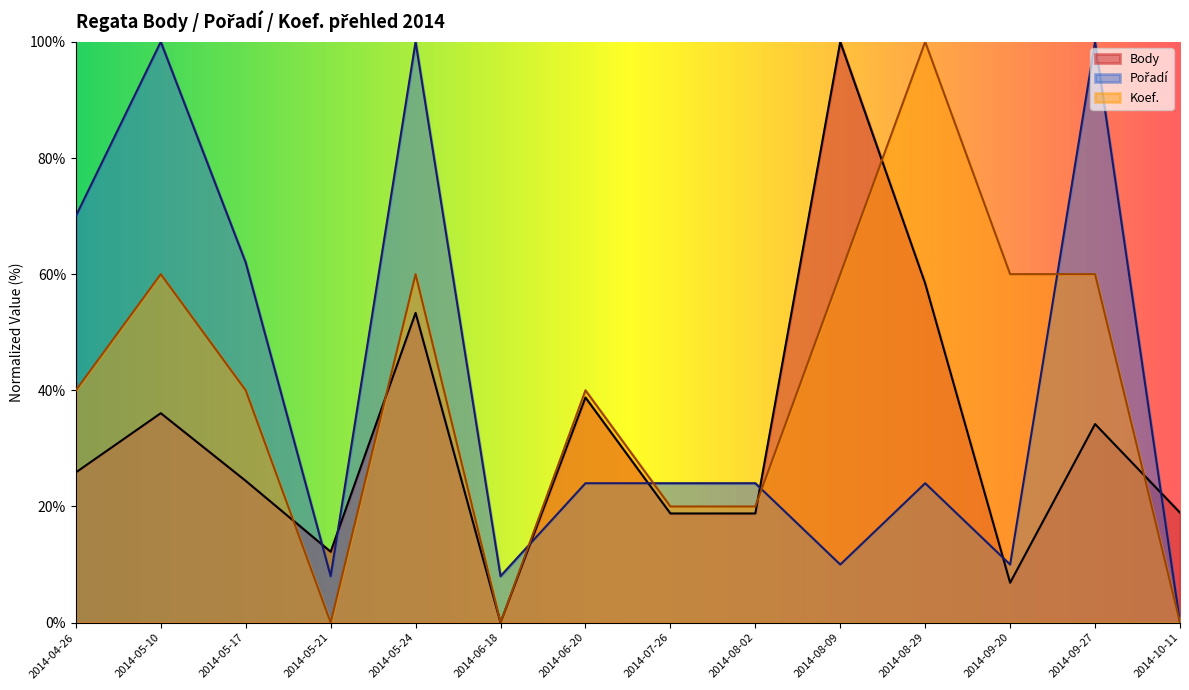

How many lines are shown in the chart?

3